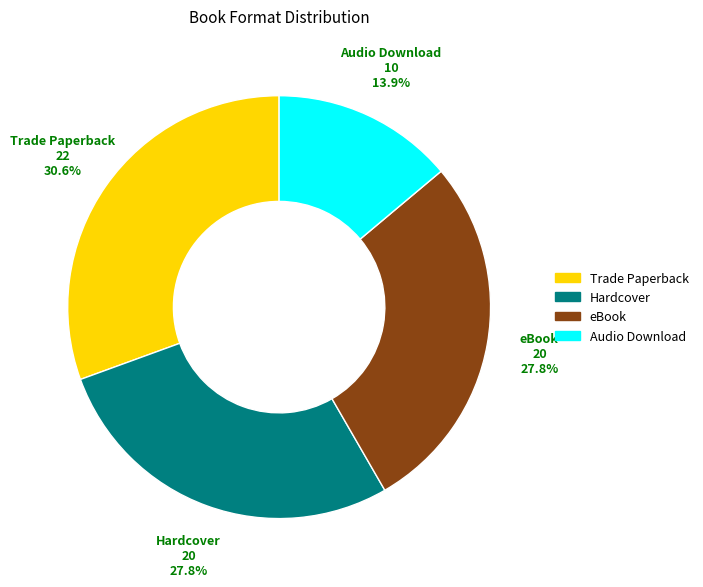

Which slice is the smallest?

Audio Download